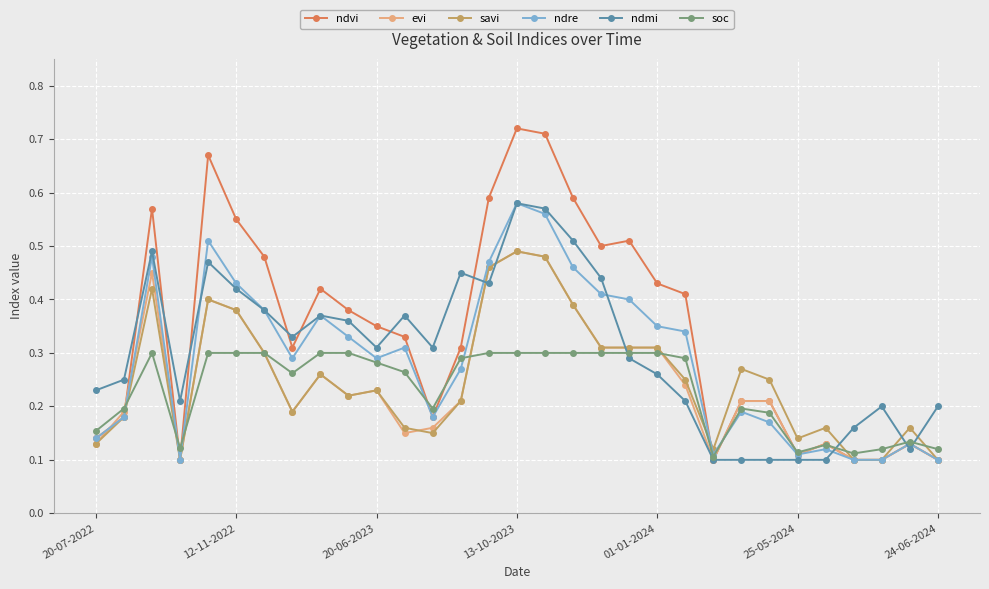

Which series has the largest total across all categories?

ndvi